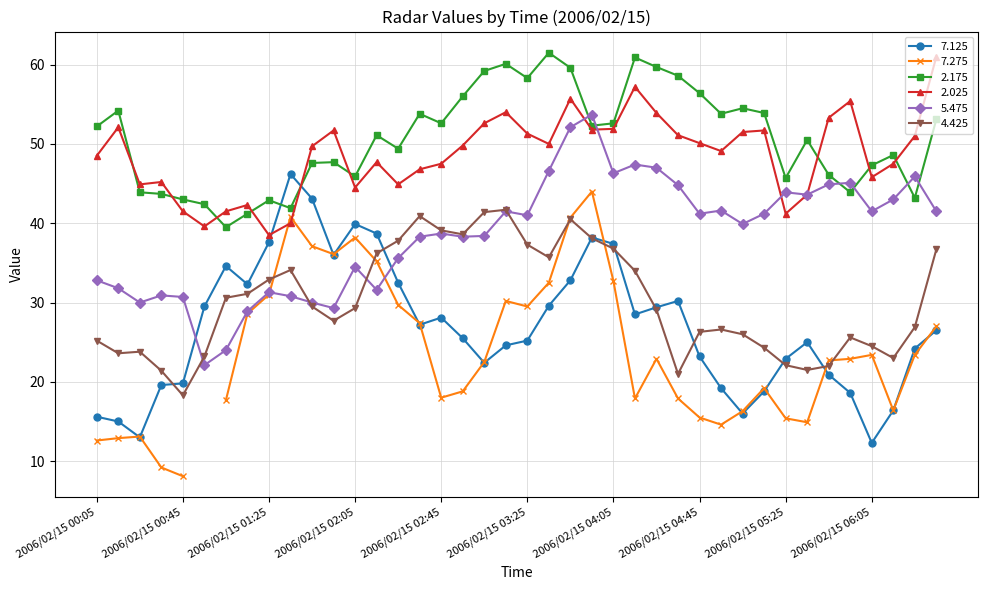

What is the label of the 23rd point from the left?

2006/02/15 03:45